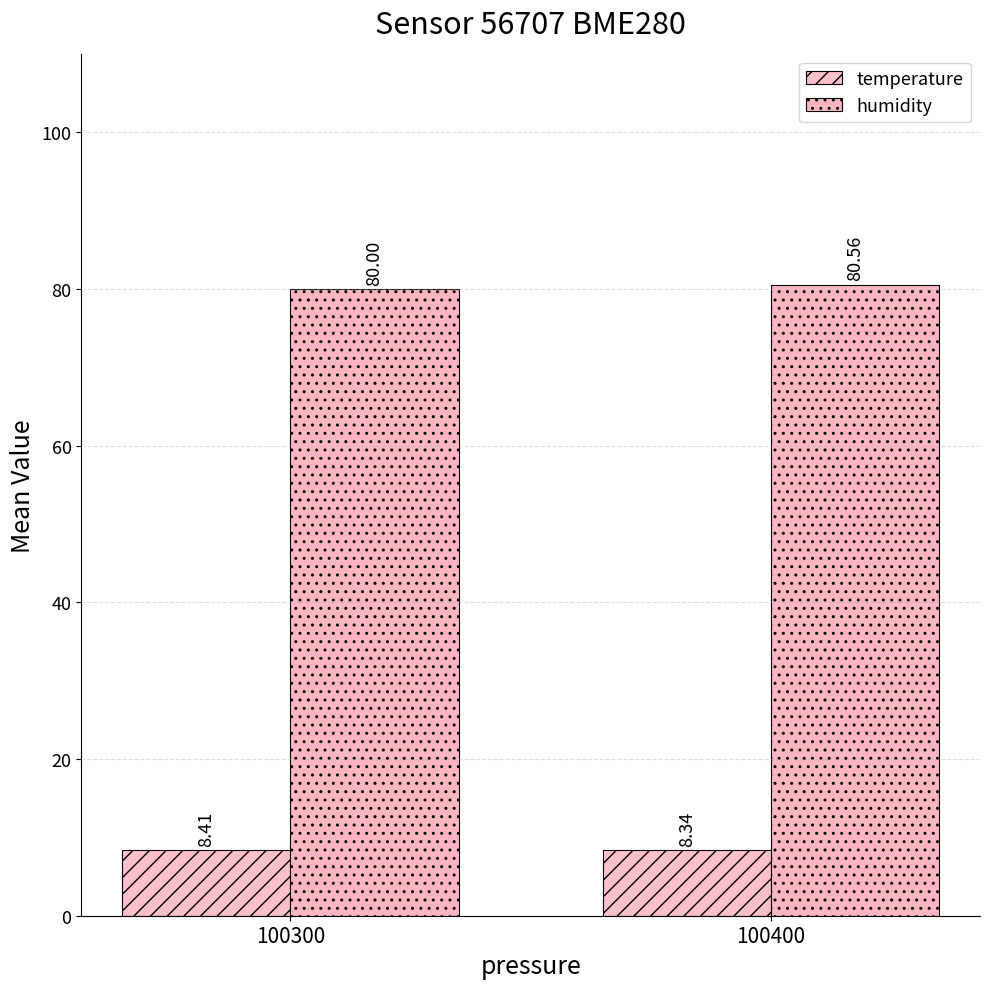

Reading left to right, list all the values displayed in this chart.

temperature: 100300=8.4	100400=8.3
humidity: 100300=80.0	100400=80.6